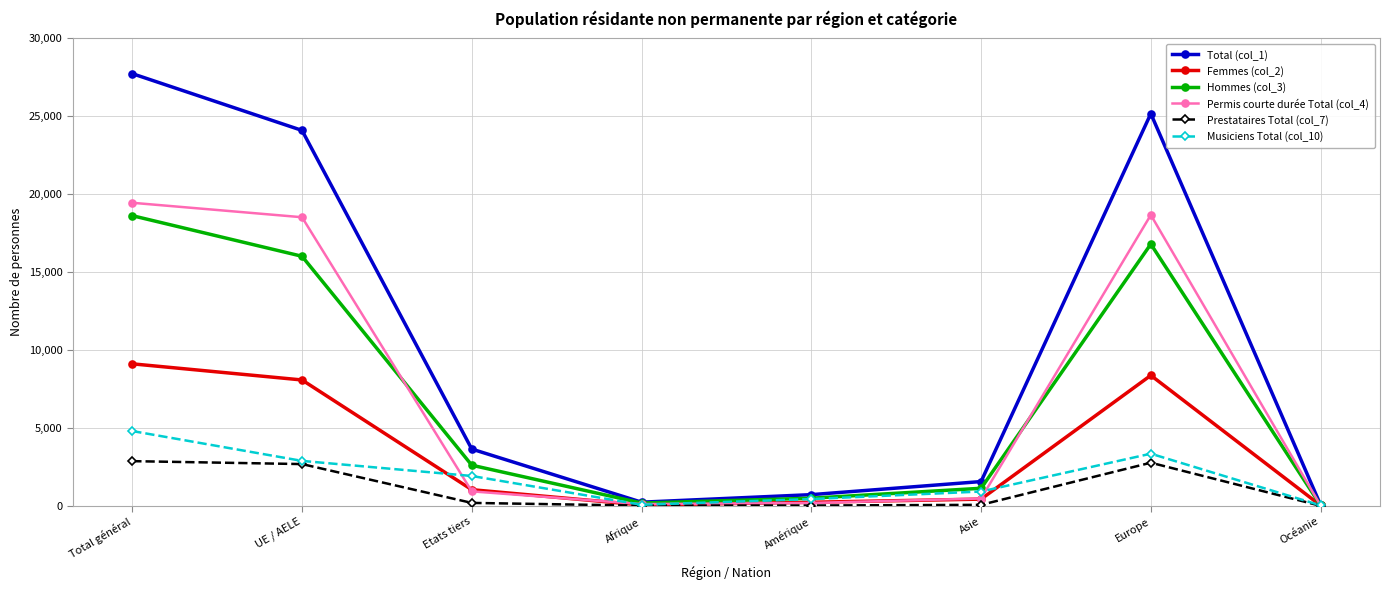

At which category is the sum across all series the highest?

Total général